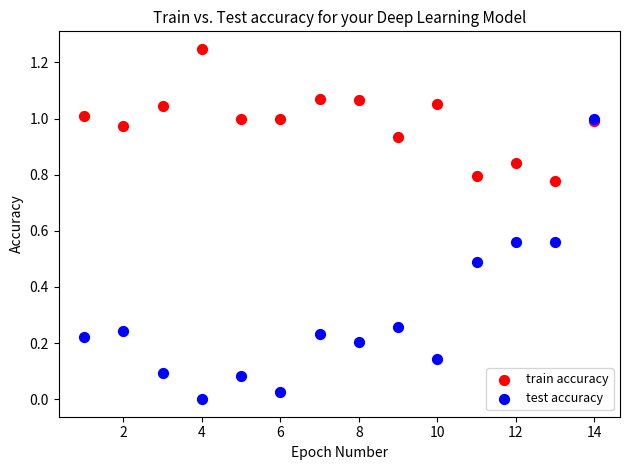

Which series has the largest Y range (max minus min)?

test accuracy